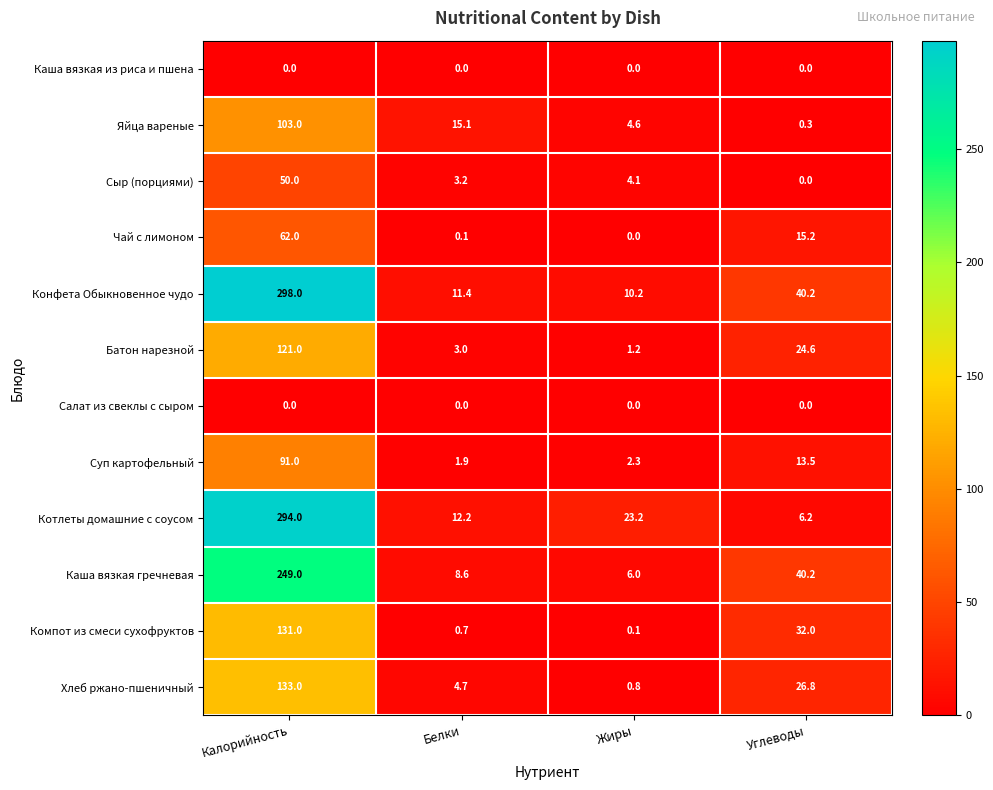

At which label does Суп картофельный reach its peak?

Калорийность